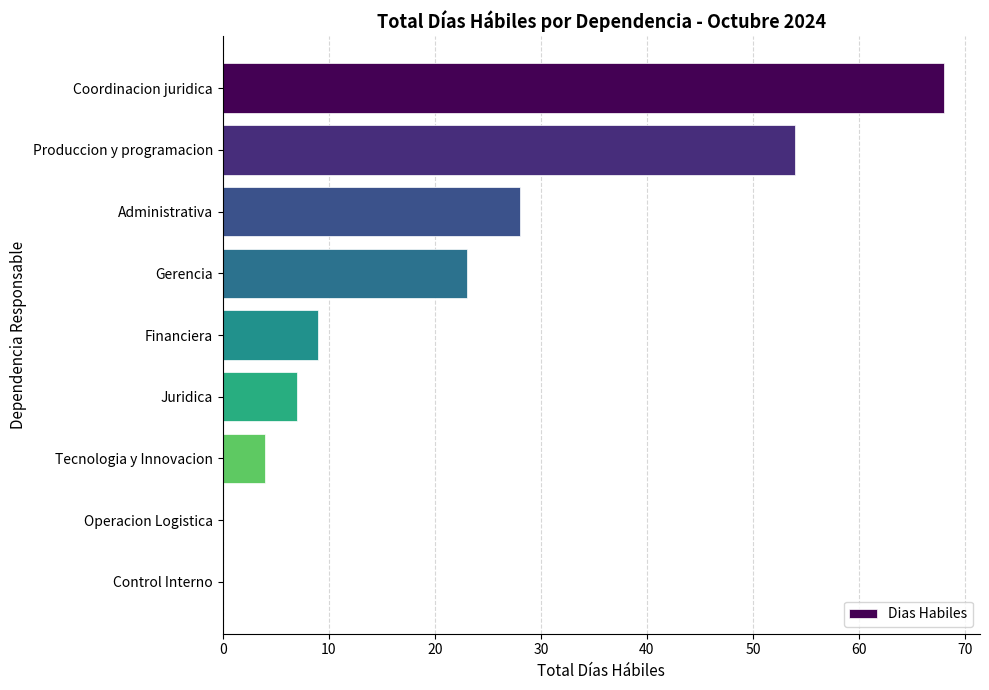

How many categories are shown in the chart?

9